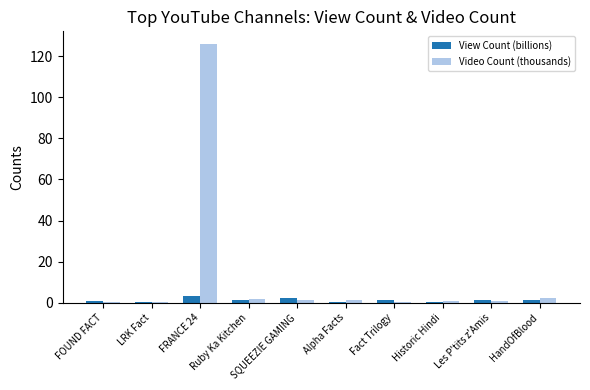

Which label corresponds to the largest value in the chart?

FRANCE 24